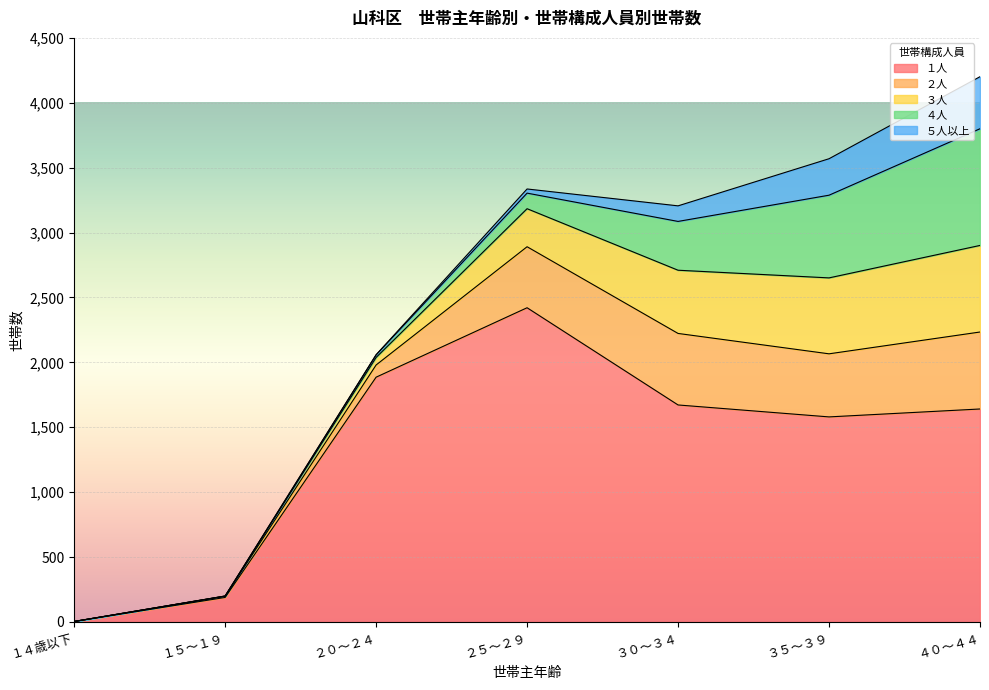

At which label does １人 first exceed 1641?

２０～２４